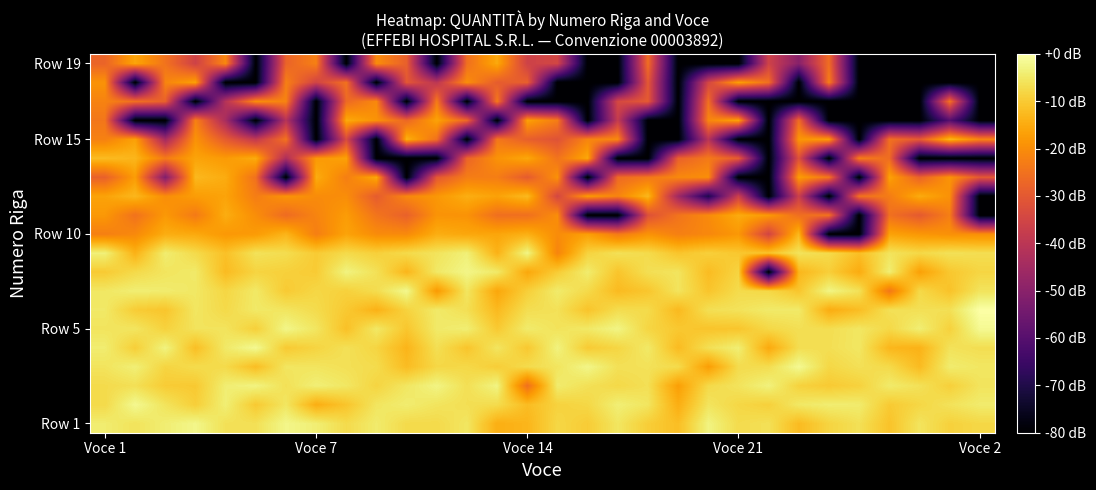

Which series has the largest total across all categories?

Row 5